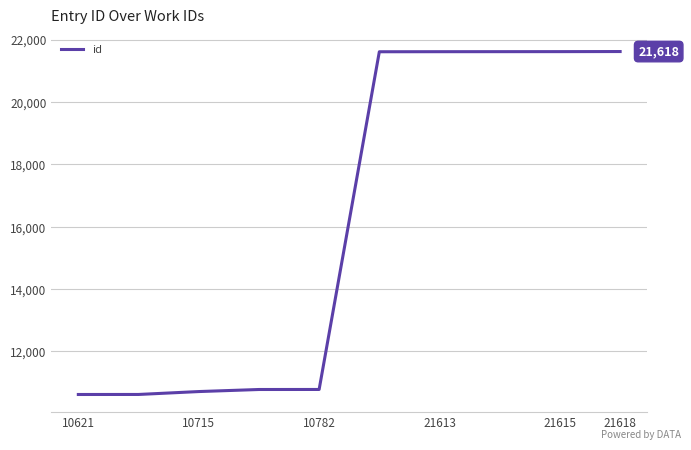

What is the difference between the maximum and minimum values?

10997